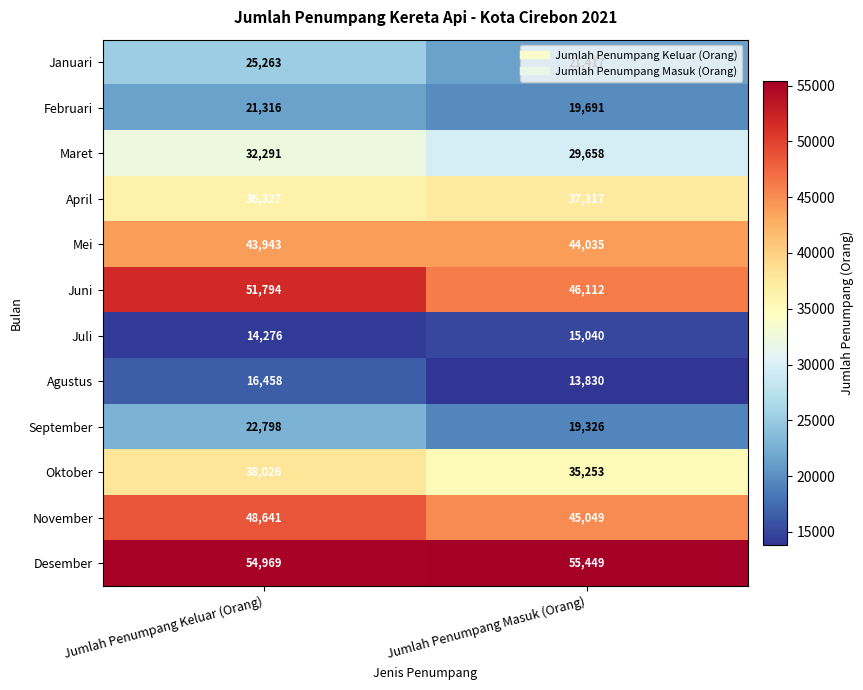

Between Jumlah Penumpang Keluar (Orang) and Jumlah Penumpang Masuk (Orang), which series saw the biggest shift?

Juni